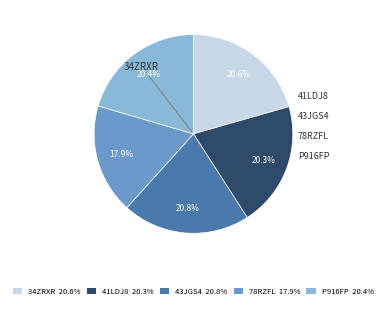

How many slices are in this pie chart?

5